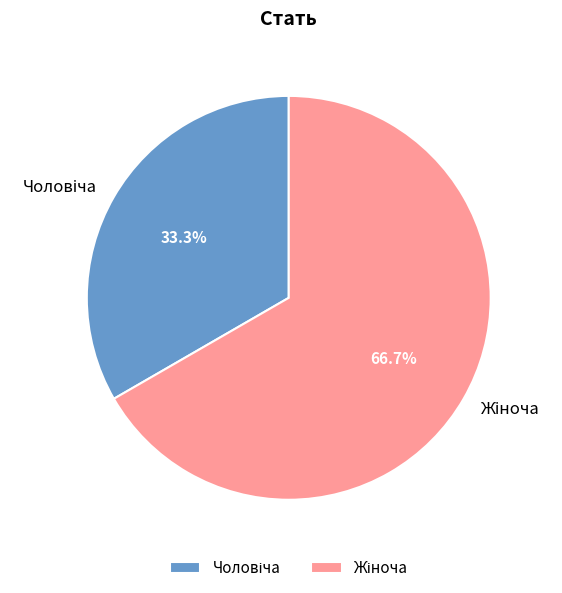

The Чоловіча slice represents 46% of the pie. True or false?

False